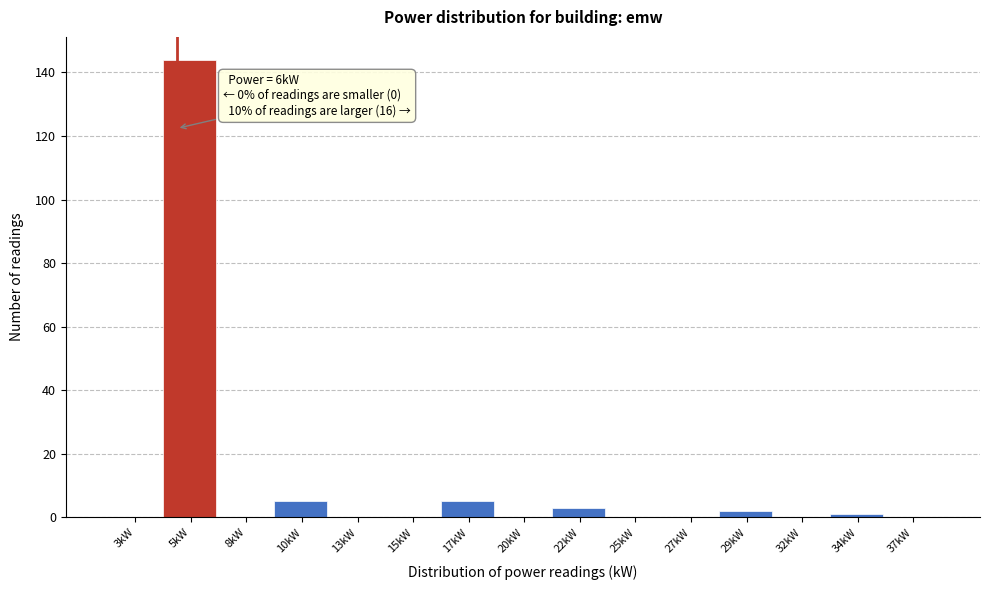

Reading right to left, what are all the values shown in this chart?

37kW=0	34kW=1	32kW=0	29kW=2	27kW=0	25kW=0	22kW=3	20kW=0	17kW=5	15kW=0	13kW=0	10kW=5	8kW=0	5kW=144	3kW=0